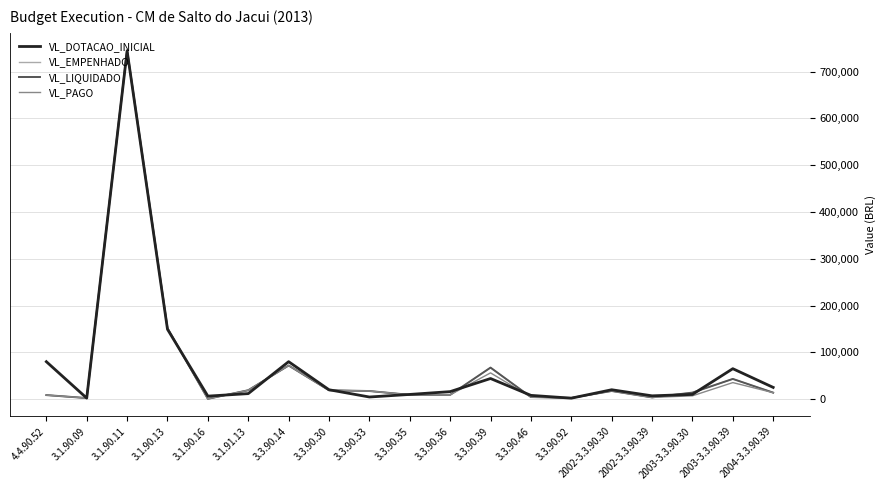

List the series in order of their peak value, highest first.

VL_EMPENHADO, VL_LIQUIDADO, VL_PAGO, VL_DOTACAO_INICIAL